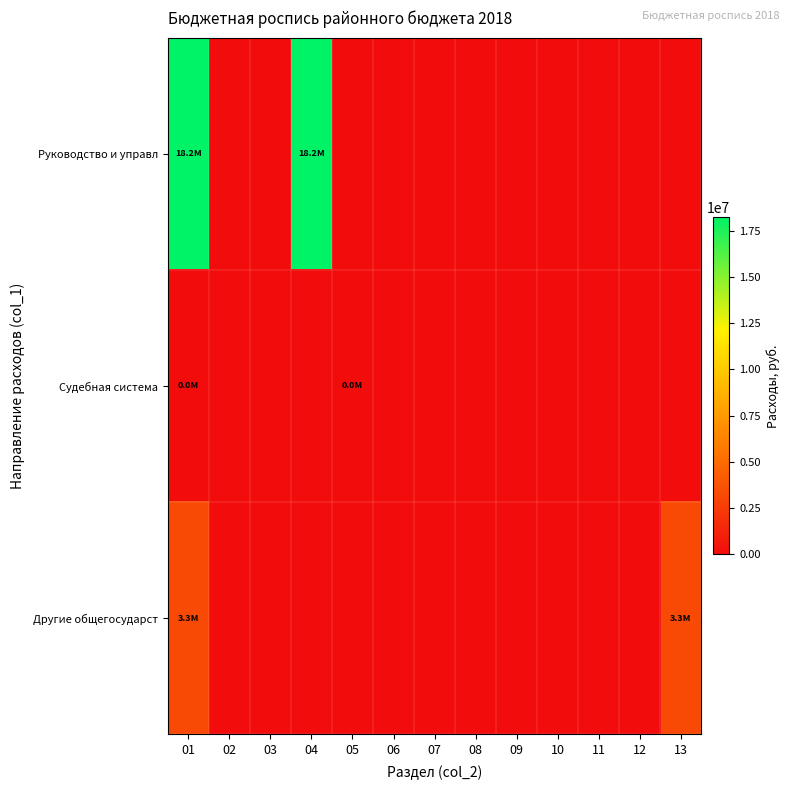

At which category is the sum across all series the highest?

01